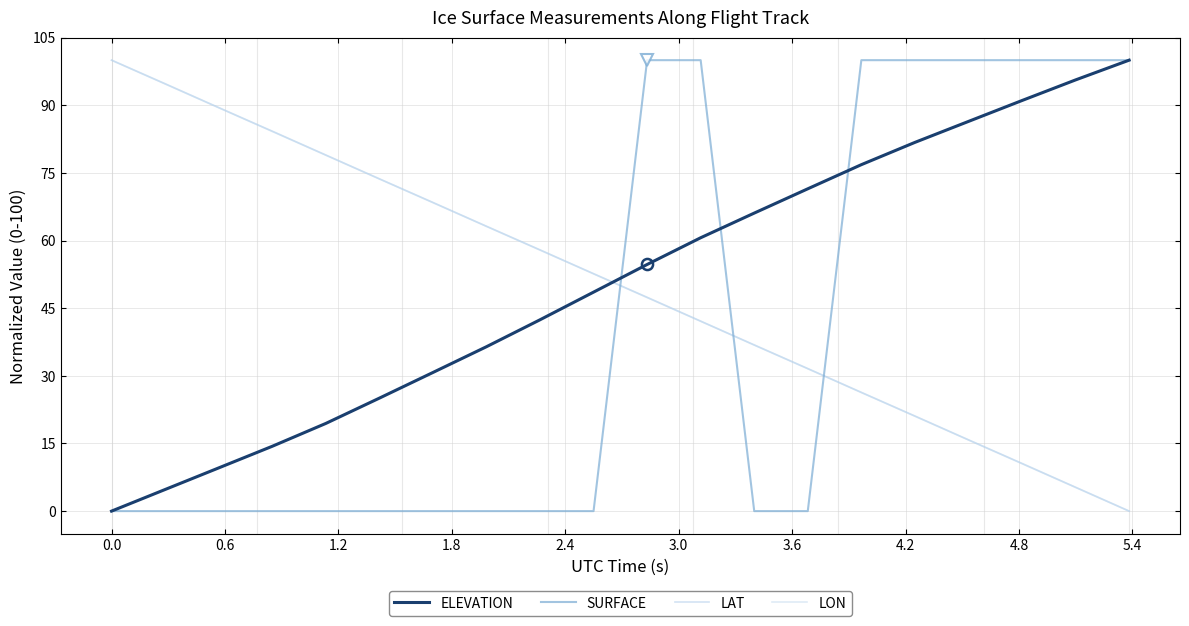

Which series has the largest total across all categories?

ELEVATION